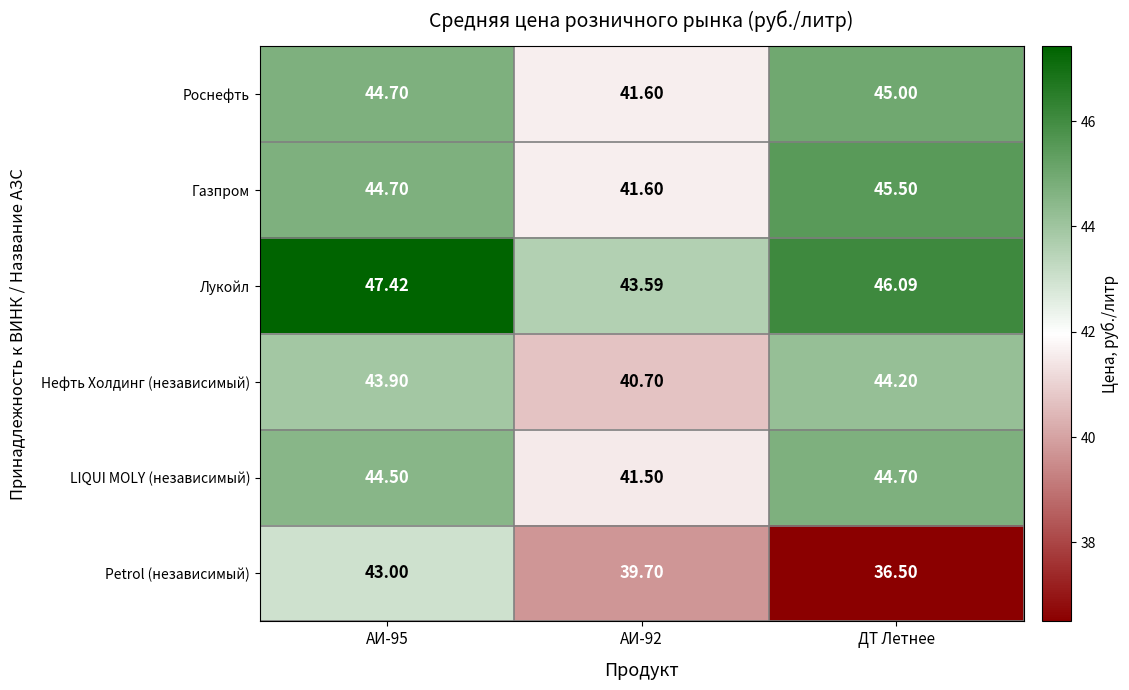

Is the value of Роснефть at АИ-92 greater than the value of LIQUI MOLY (независимый) at АИ-92?

Yes